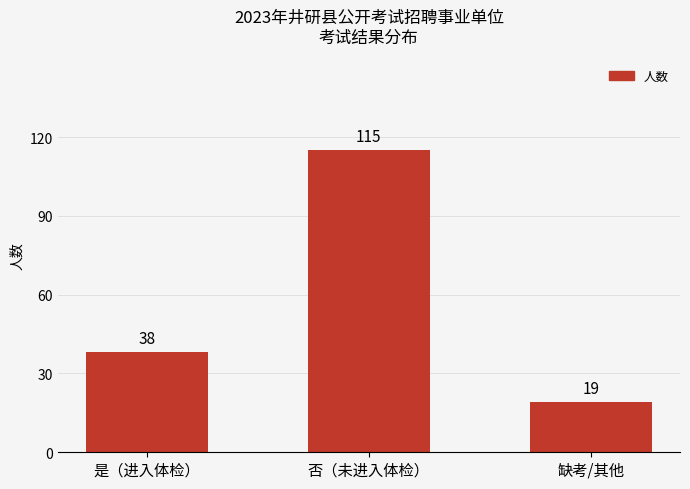

Is it true that the value at 是（进入体检） is 38?

True